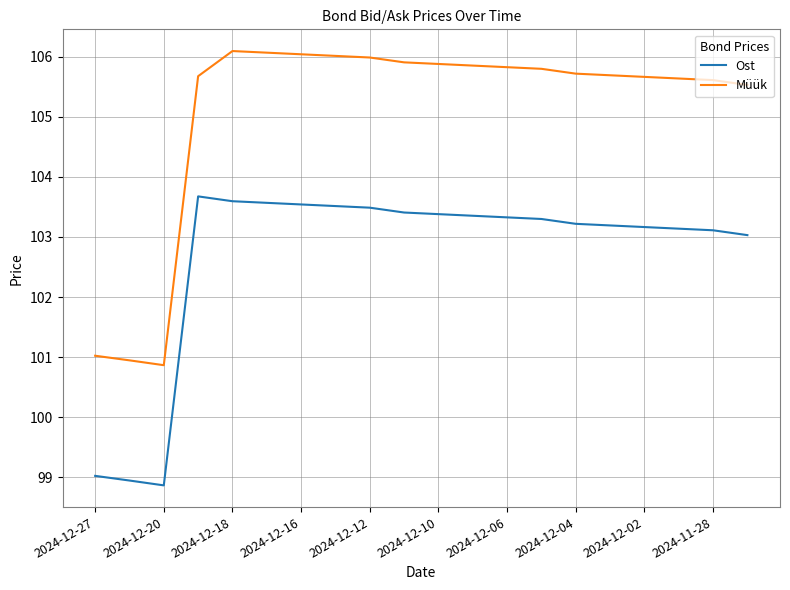

What are all the series names shown in the legend?

Ost, Müük